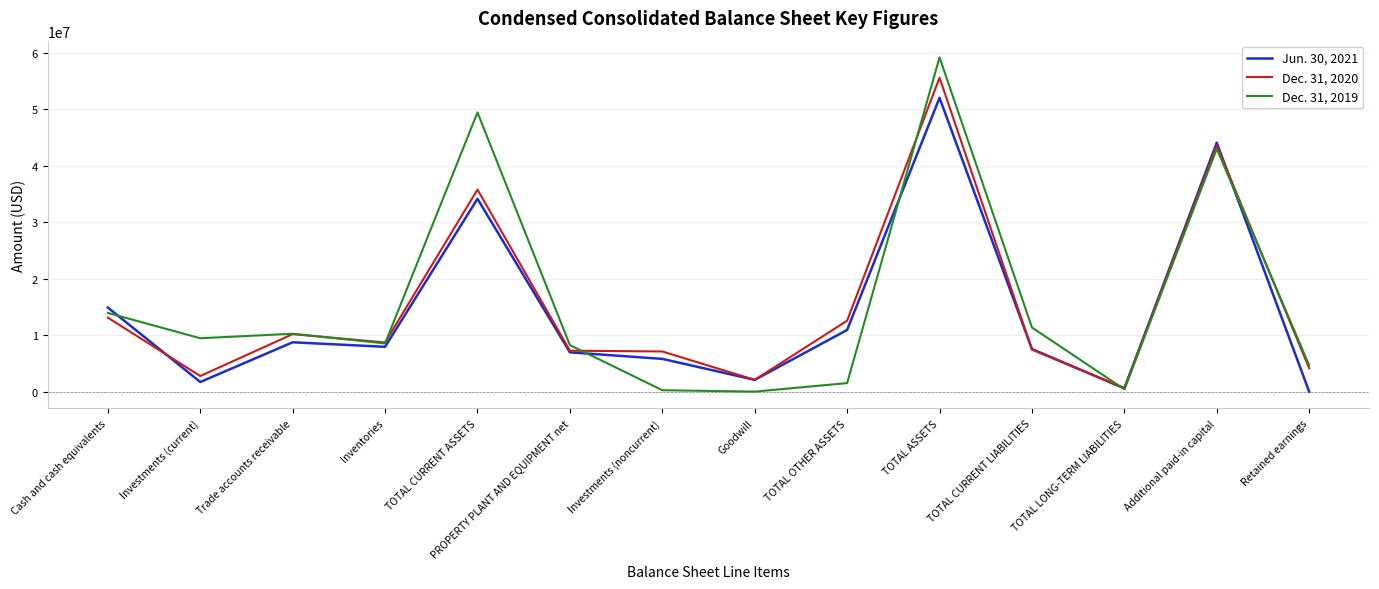

At Retained earnings, list the series in order from largest to smallest.

Dec. 31, 2019, Dec. 31, 2020, Jun. 30, 2021